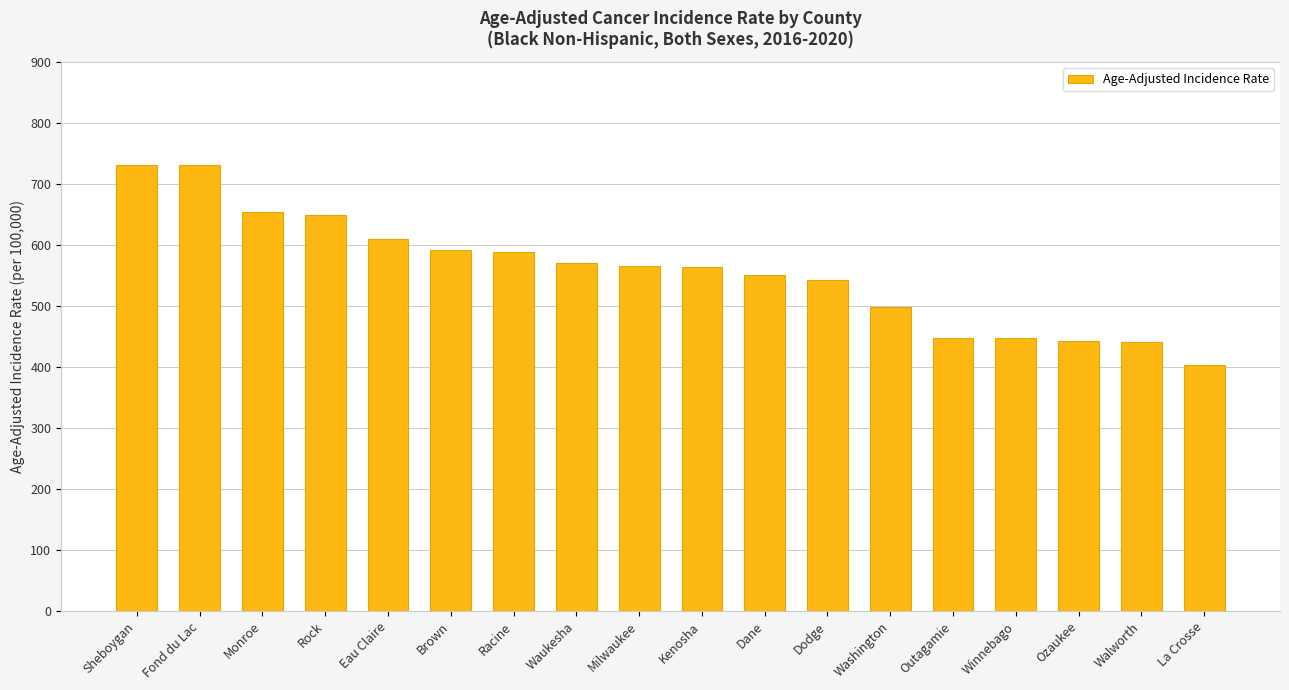

How many values exceed 565?

9